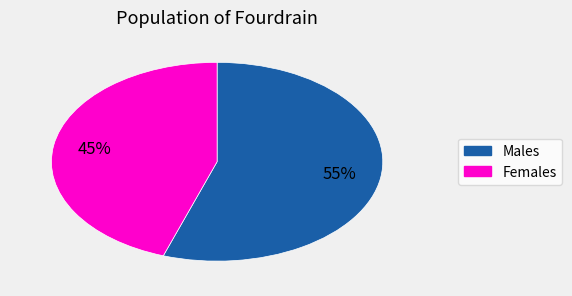

Count the number of slices in the pie.

2